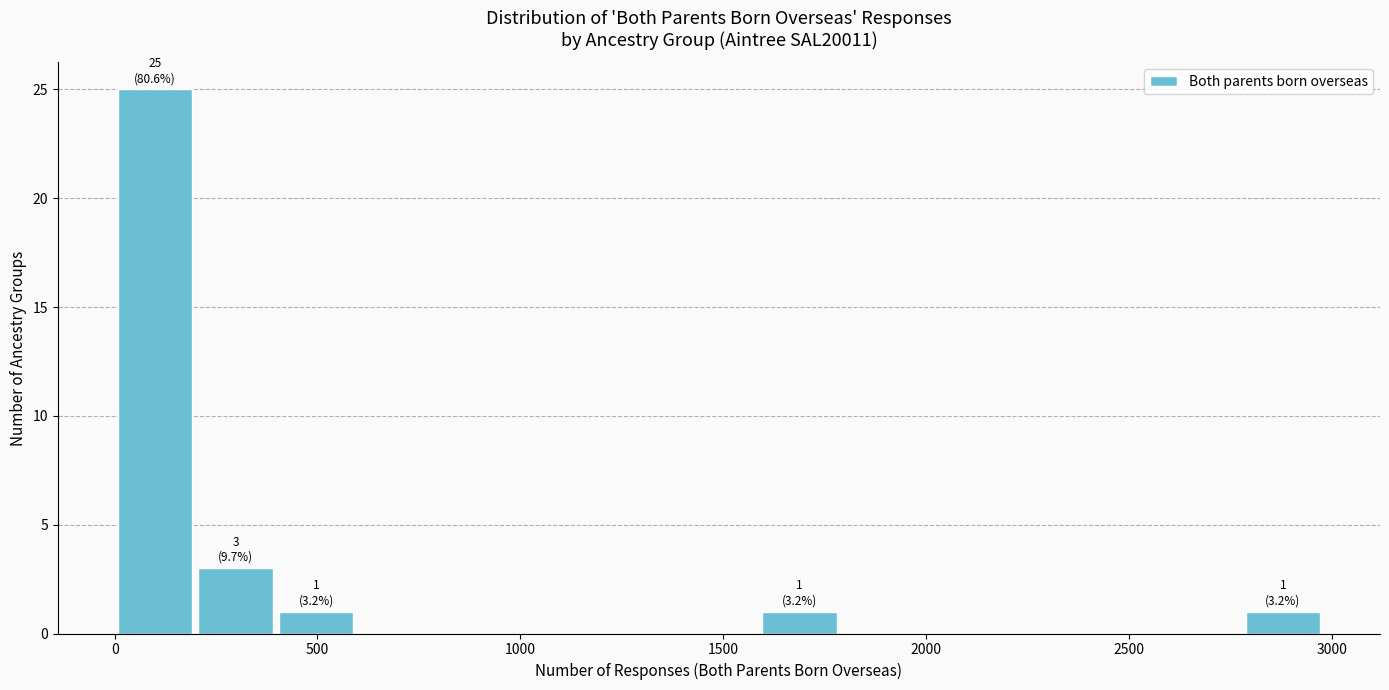

Read against the x-axis, roughly where is the centre of the tallest bar?

100